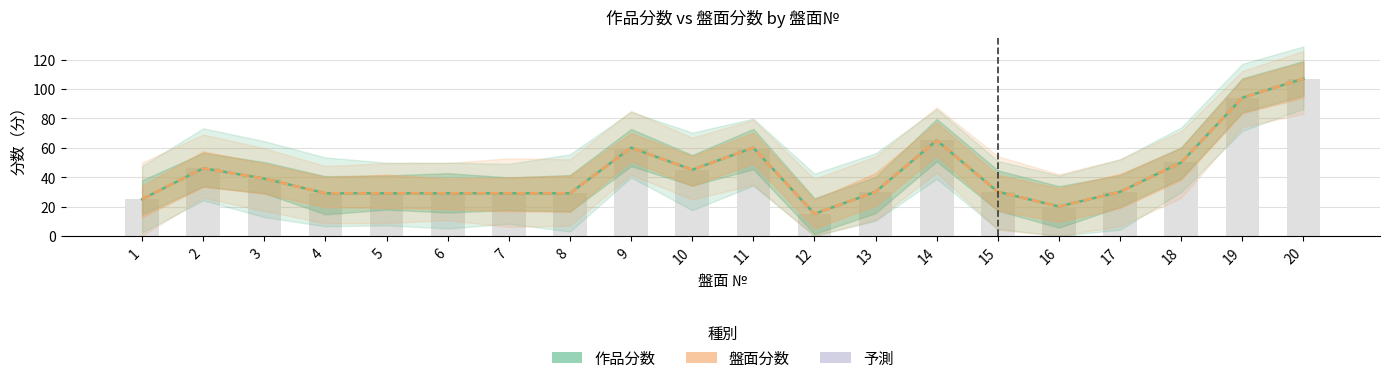

What is the greatest value displayed?

107